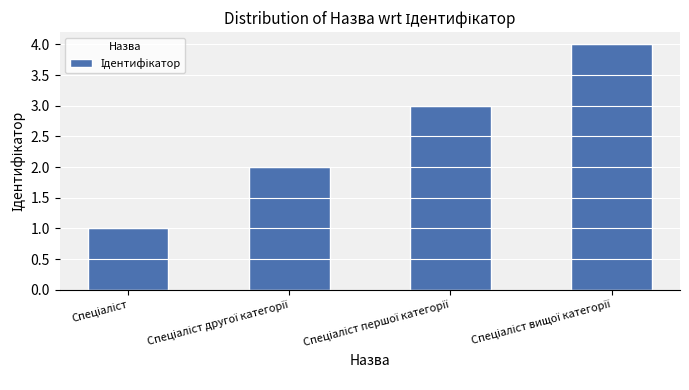

What is the maximum value shown in the chart?

4